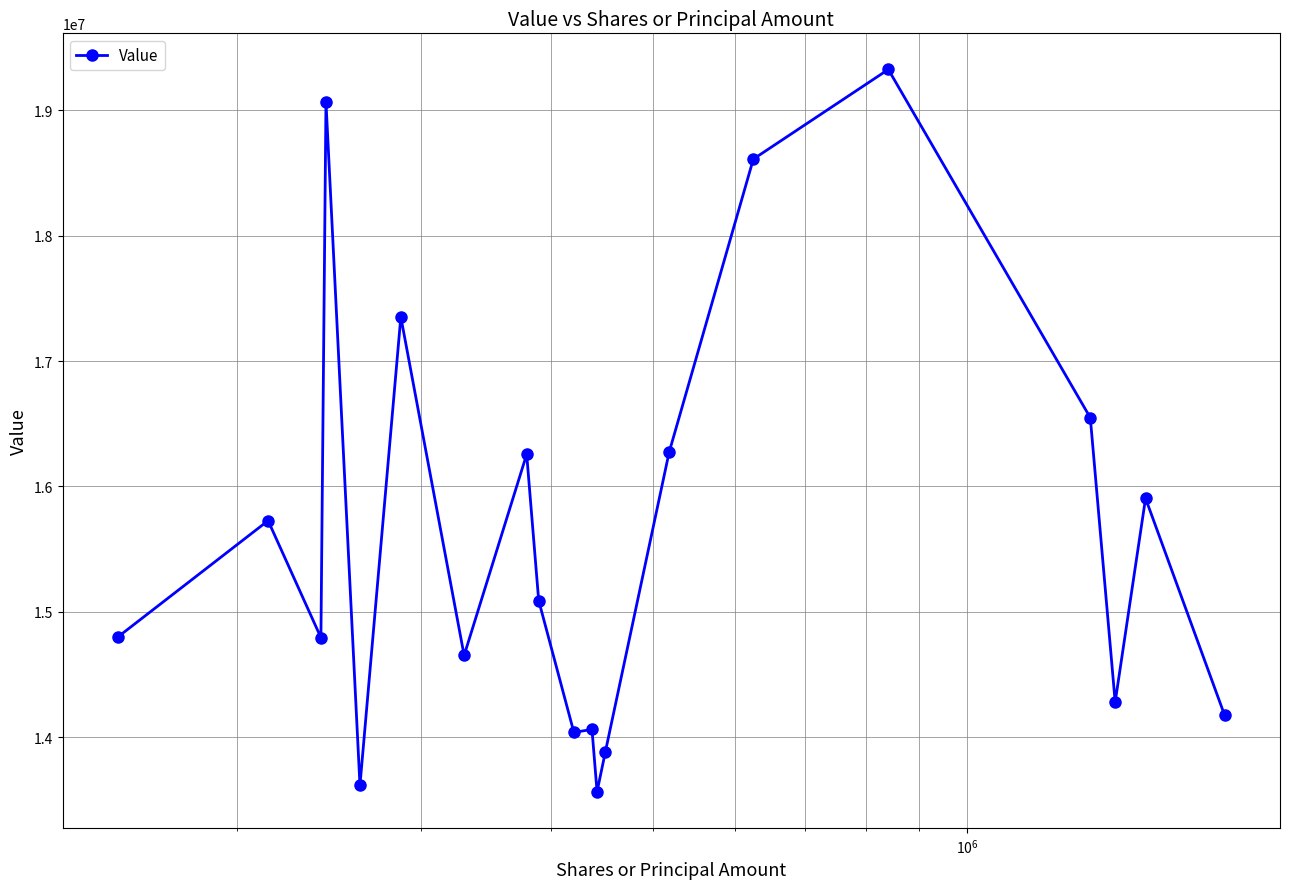

What is the minimum value shown in the chart?

13565000